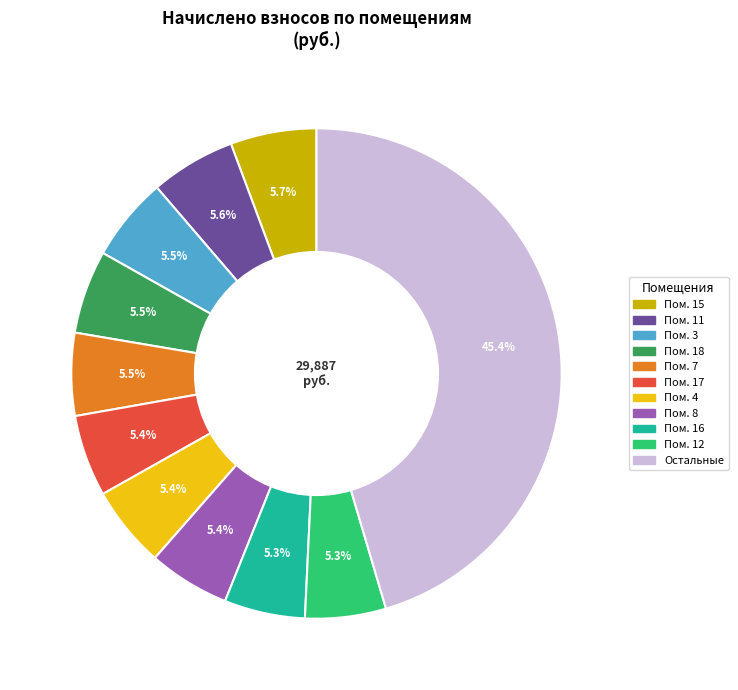

Is there a majority slice in this chart?

No